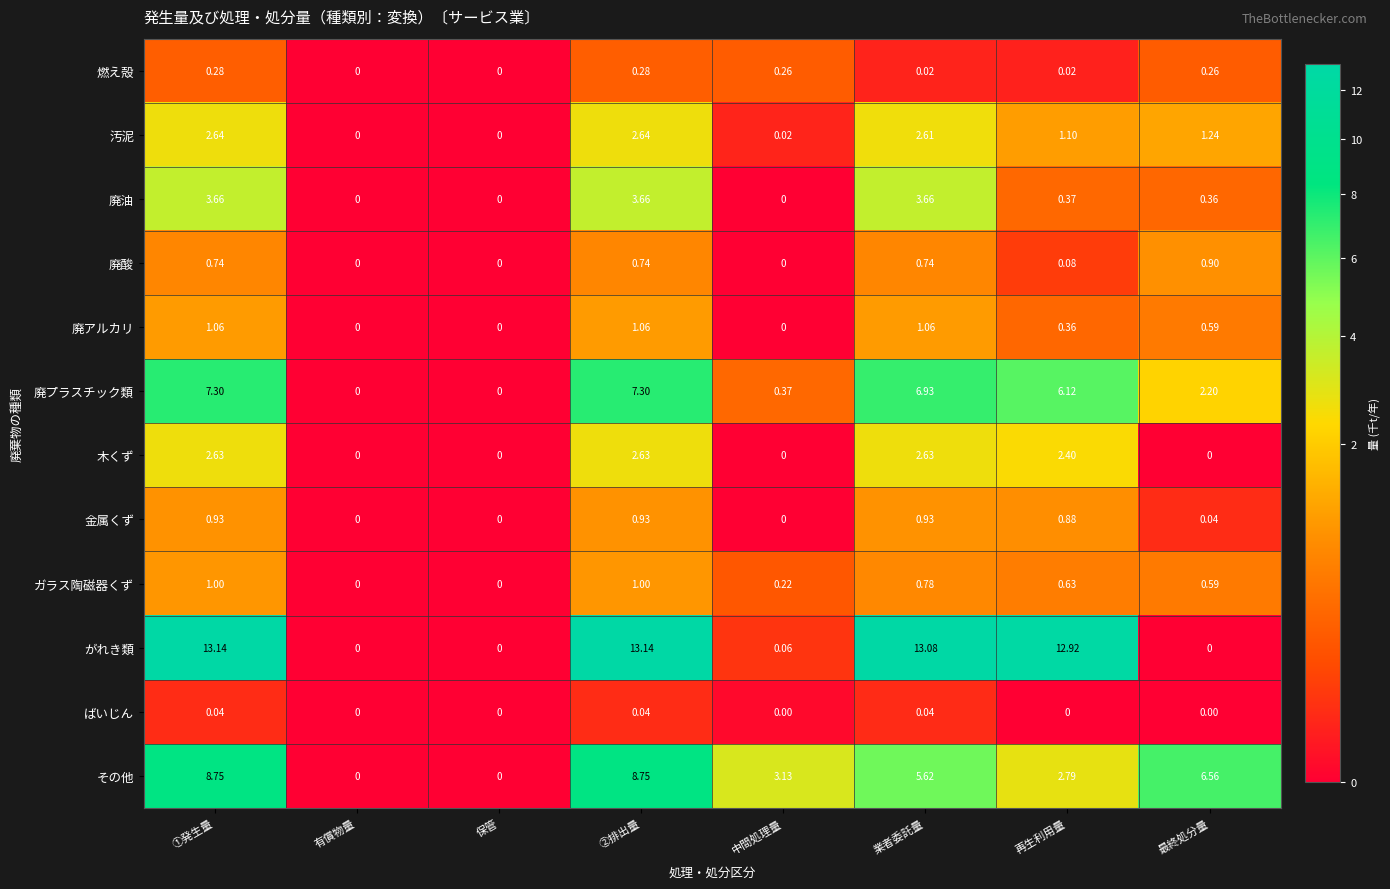

Which series has the widest spread of values?

がれき類